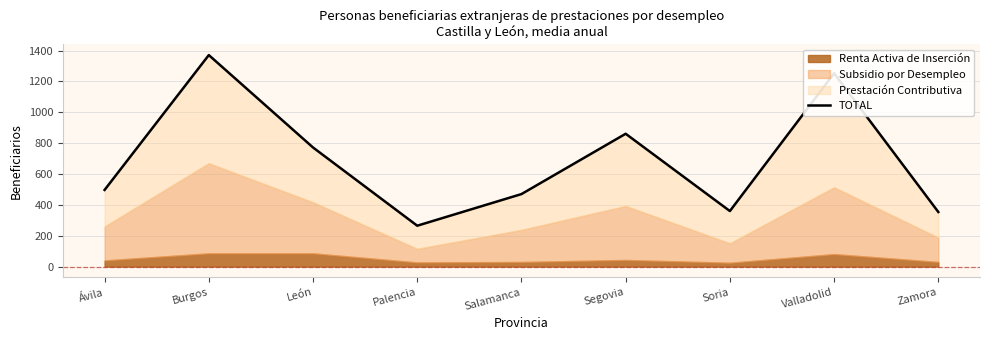

What is the average value?

689